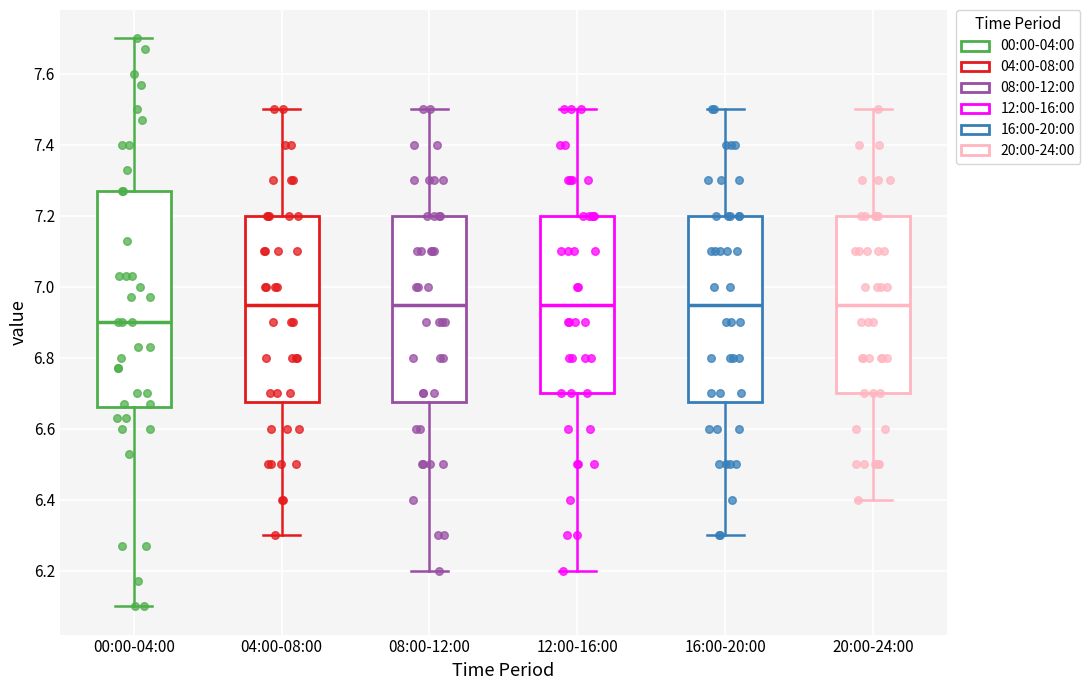

Which box's median line is the lowest?

00:00-04:00